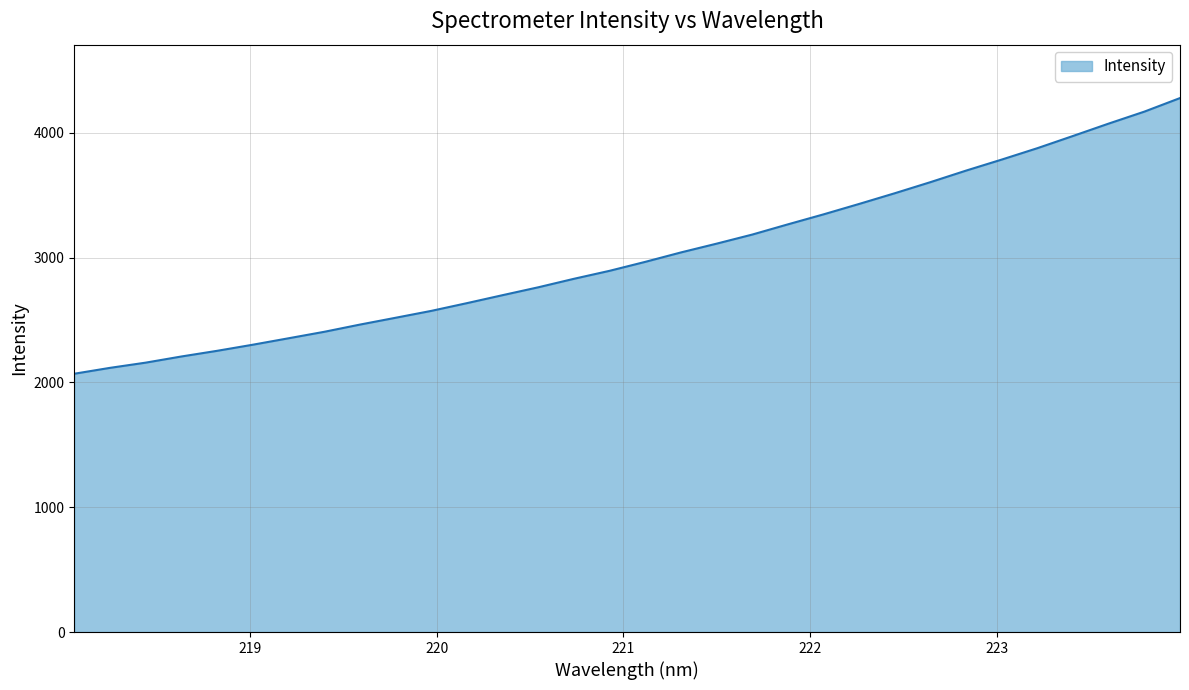

What is the difference between the maximum and minimum values?

2208.5